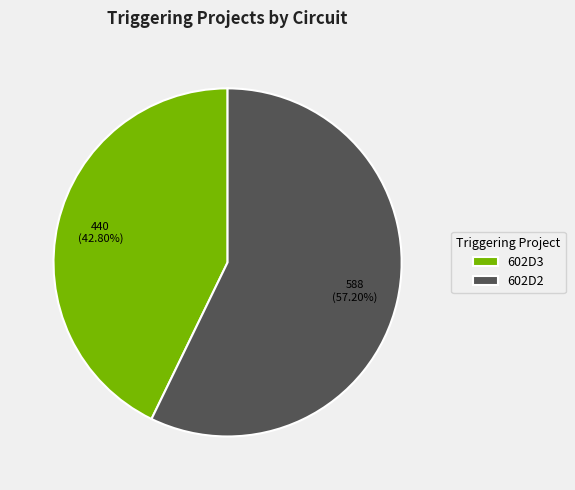

To the nearest percent, what is the average slice percentage?

50%